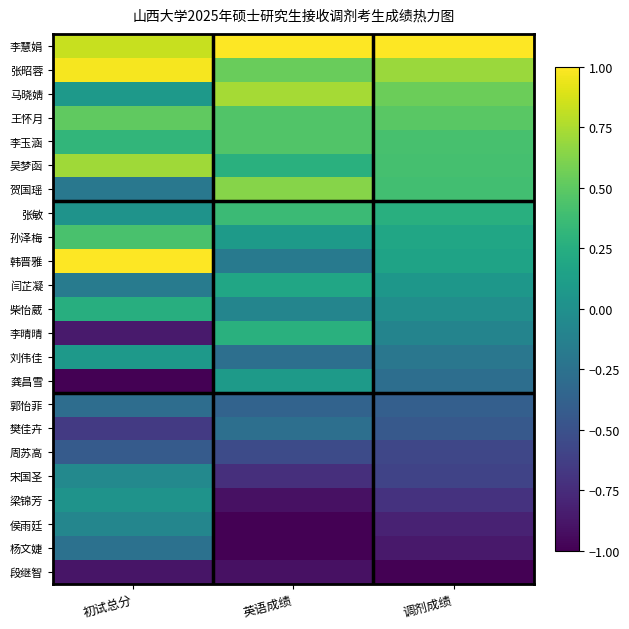

Between 英语成绩 and 初试总分, which is larger?

英语成绩